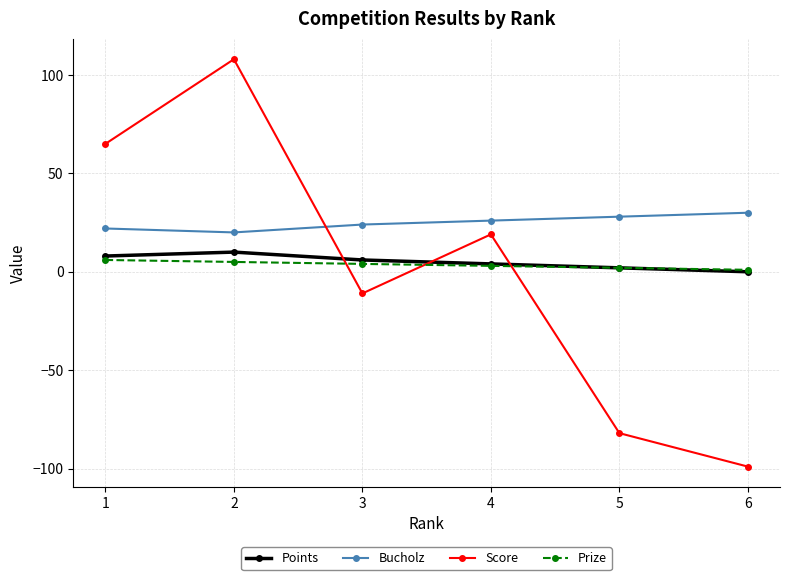

Rank the series by their maximum value, from highest to lowest.

Score, Bucholz, Points, Prize